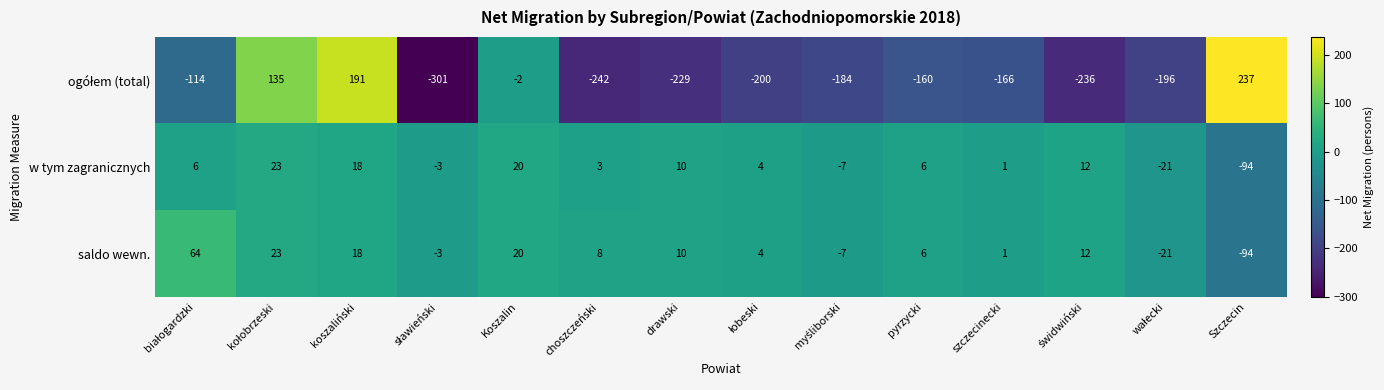

What is the average value of the saldo wewn. series?

3